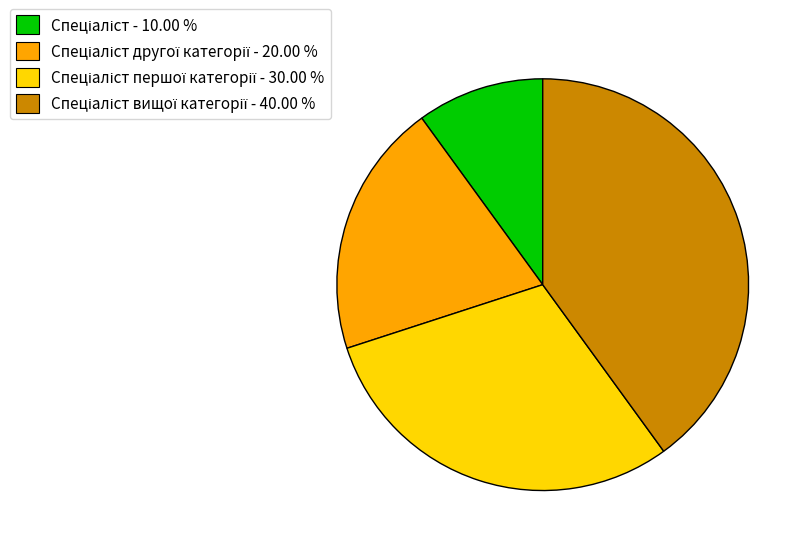

Does any single category account for the majority?

No